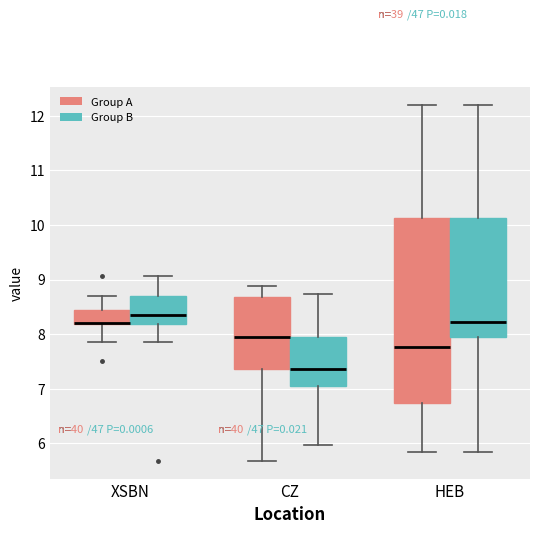

Reading left to right, read every box against the y-axis: the position of its median line, the range the box covers, and the ends of its whiskers. The values are not printed on the chart, so give them approximately, as read against the axis.

XSBN (Group A): median 8.2 (drawn on the box's lower edge), box 8.2 to 8.5, whiskers 7.9 to 8.7
XSBN (Group B): median 8.4, box 8.2 to 8.7, whiskers 7.9 to 9.1
CZ (Group A): median 8.0, box 7.4 to 8.7, whiskers 5.7 to 8.9
CZ (Group B): median 7.4, box 7.1 to 8.0, whiskers 6.0 to 8.7
HEB (Group A): median 7.8, box 6.7 to 10.1, whiskers 5.9 to 12.2
HEB (Group B): median 8.2, box 8.0 to 10.1, whiskers 5.9 to 12.2